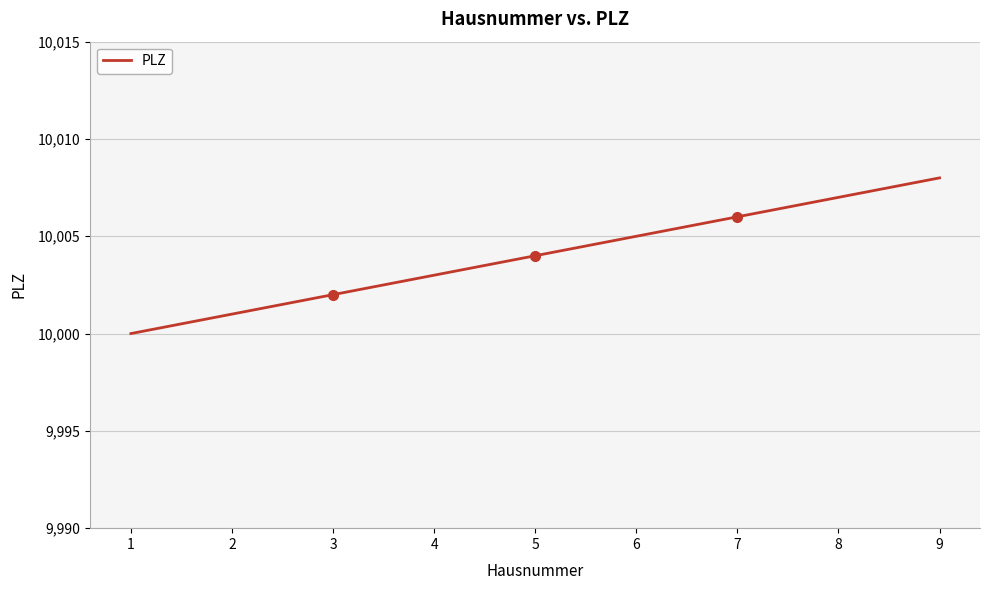

What is the minimum value shown in the chart?

10000